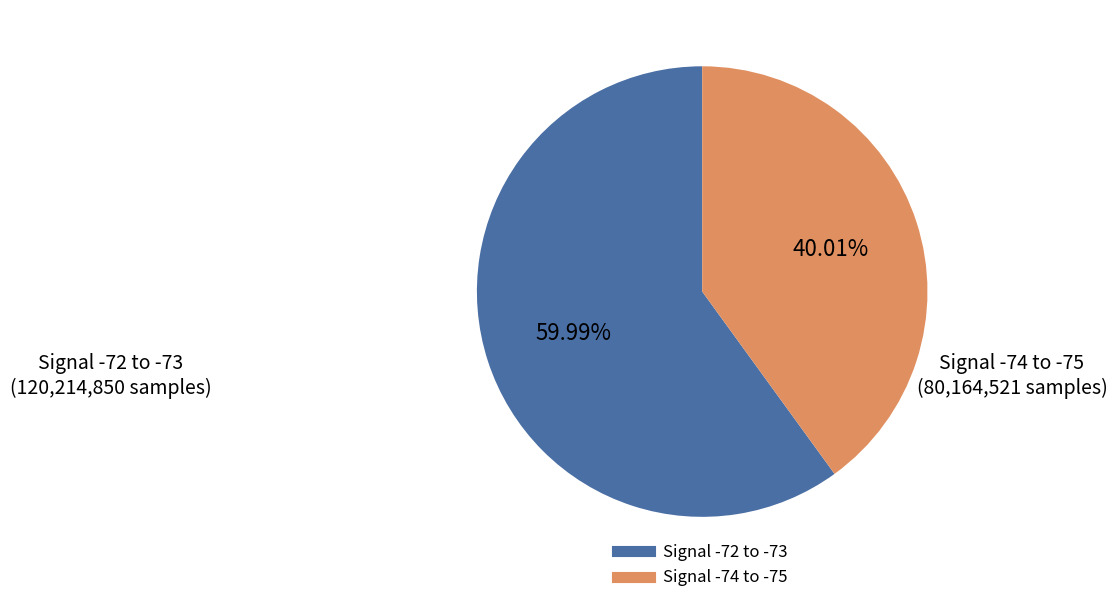

To the nearest percent, what is the average slice percentage?

50%